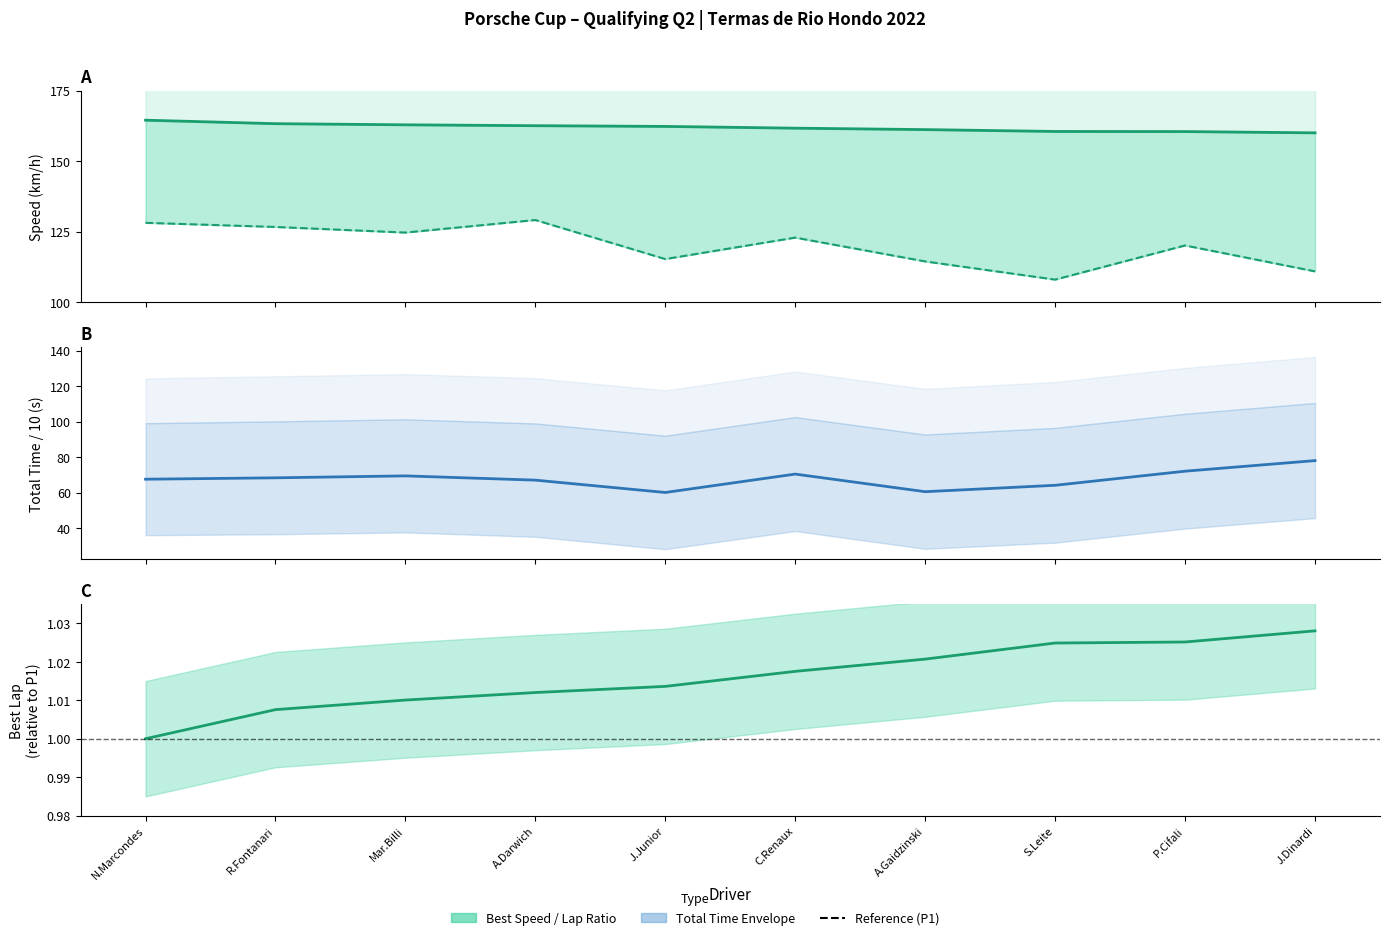

True or false: Best Lap Ratio has a value of 1.5 at R.Fontanari.

False